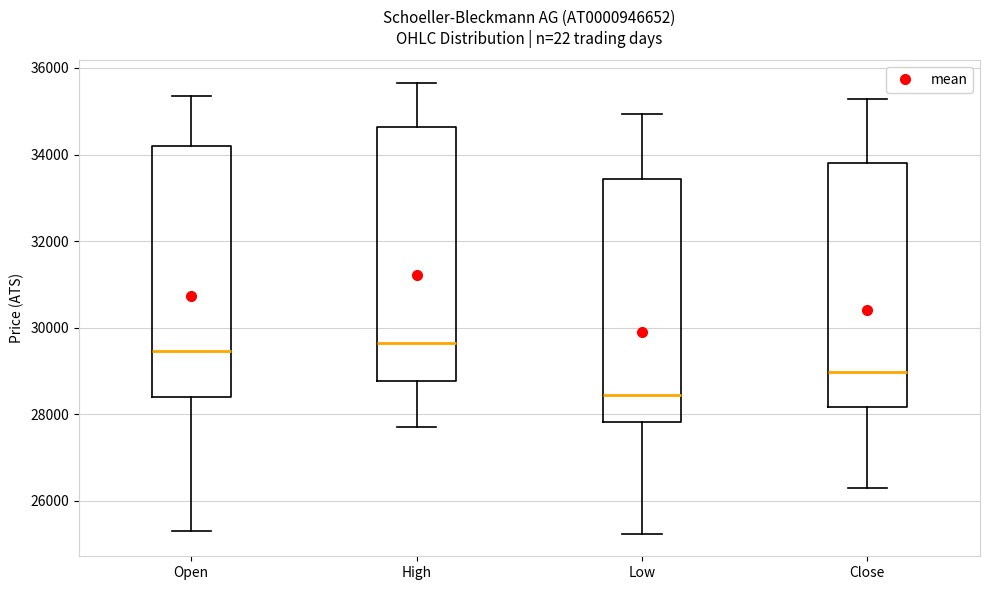

Where does the lower whisker of the box for Close end on the y-axis? The values are not printed on the chart, so give them approximately, as read against the axis.

26200